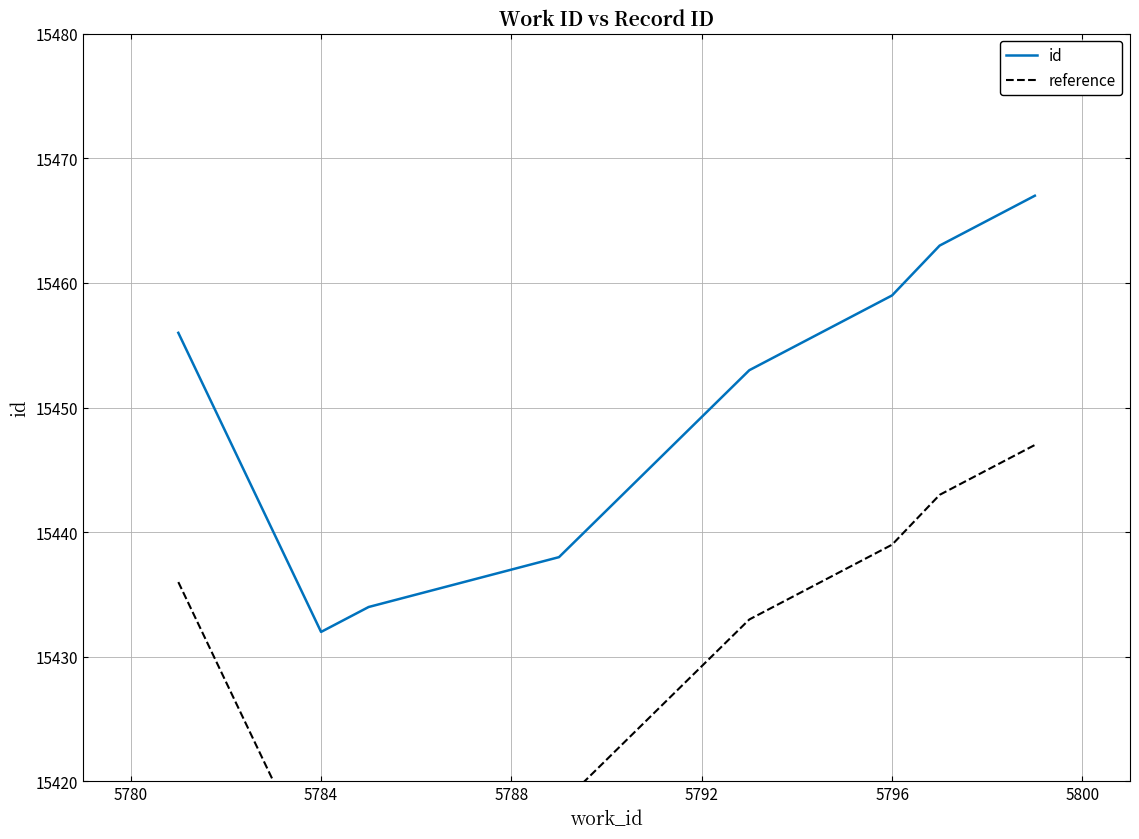

Reading right to left, transcribe all the data shown in this chart.

id: 15467	15465	15463	15459	15453	15438	15434	15432	15456
reference: 15447	15445	15443	15439	15433	15418	15414	15412	15436